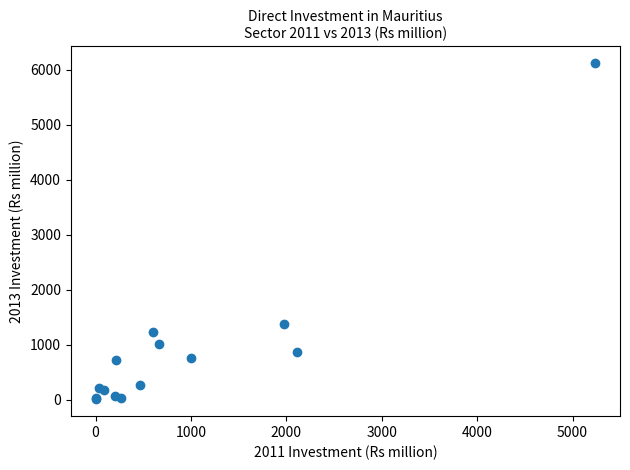

What Y value in the scatter plot is closest to 3066?

1386